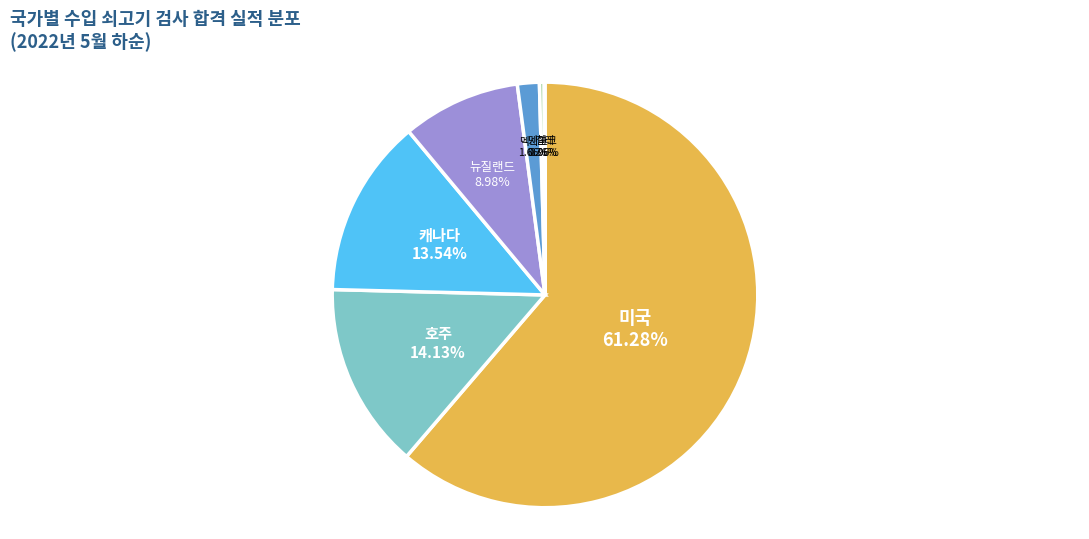

Is the sum of 멕시코 and 뉴질랜드 greater than half?

No